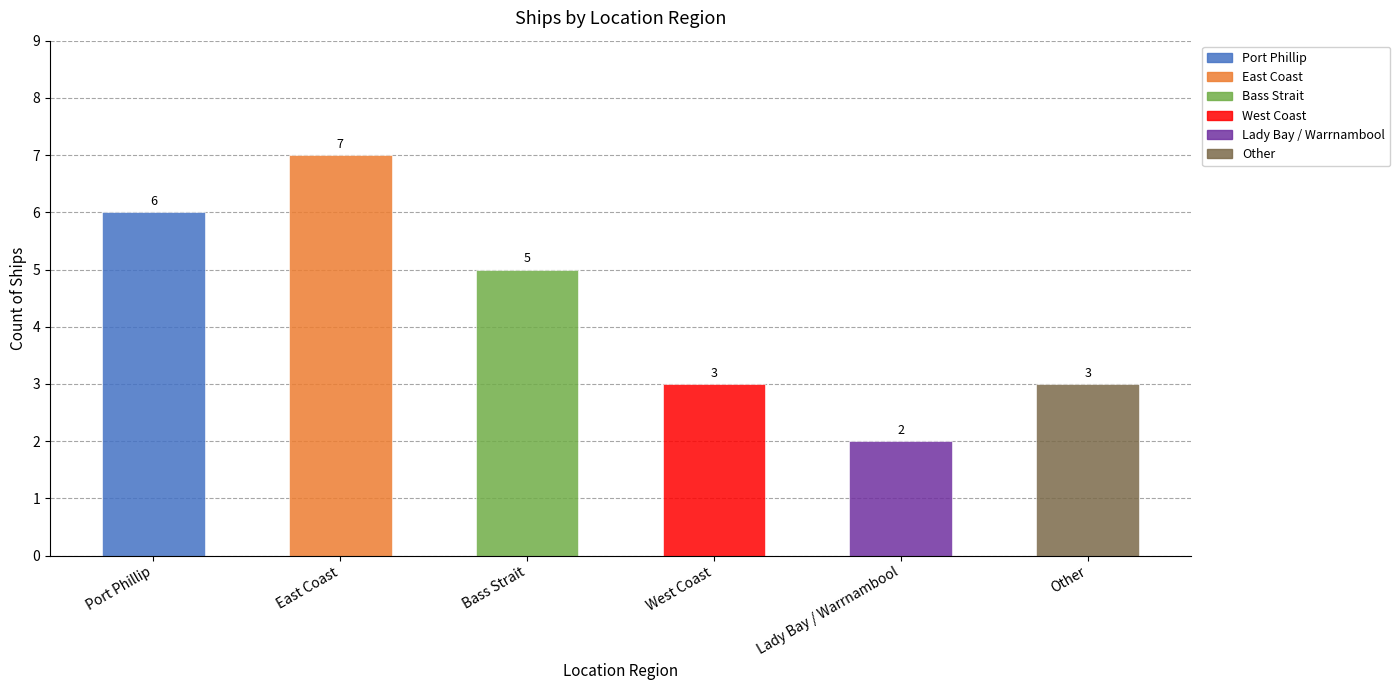

Count the values in the range 3 to 6.

4